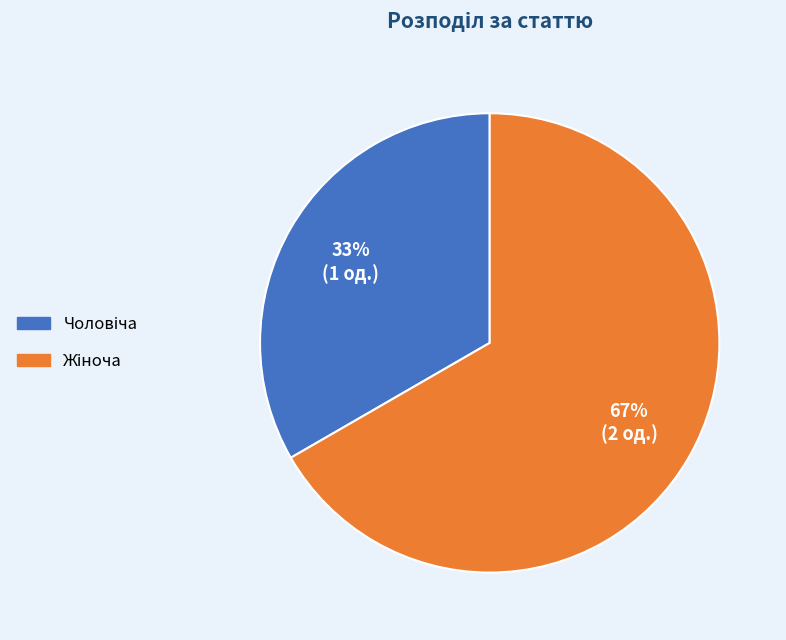

Is there any slice that represents more than half of the pie?

Yes